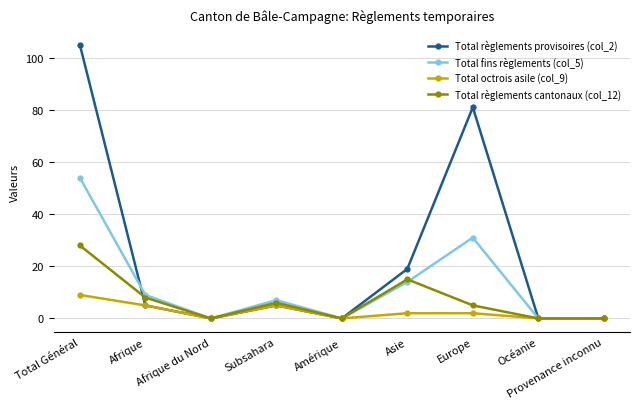

Reading left to right, extract all data points from this chart.

Total règlements provisoires (col_2): Total Général=105	Afrique=5	Afrique du Nord=0	Subsahara=5	Amérique=0	Asie=19	Europe=81	Océanie=0	Provenance inconnu=0
Total fins règlements (col_5): Total Général=54	Afrique=9	Afrique du Nord=0	Subsahara=7	Amérique=0	Asie=14	Europe=31	Océanie=0	Provenance inconnu=0
Total octrois asile (col_9): Total Général=9	Afrique=5	Afrique du Nord=0	Subsahara=5	Amérique=0	Asie=2	Europe=2	Océanie=0	Provenance inconnu=0
Total règlements cantonaux (col_12): Total Général=28	Afrique=8	Afrique du Nord=0	Subsahara=6	Amérique=0	Asie=15	Europe=5	Océanie=0	Provenance inconnu=0